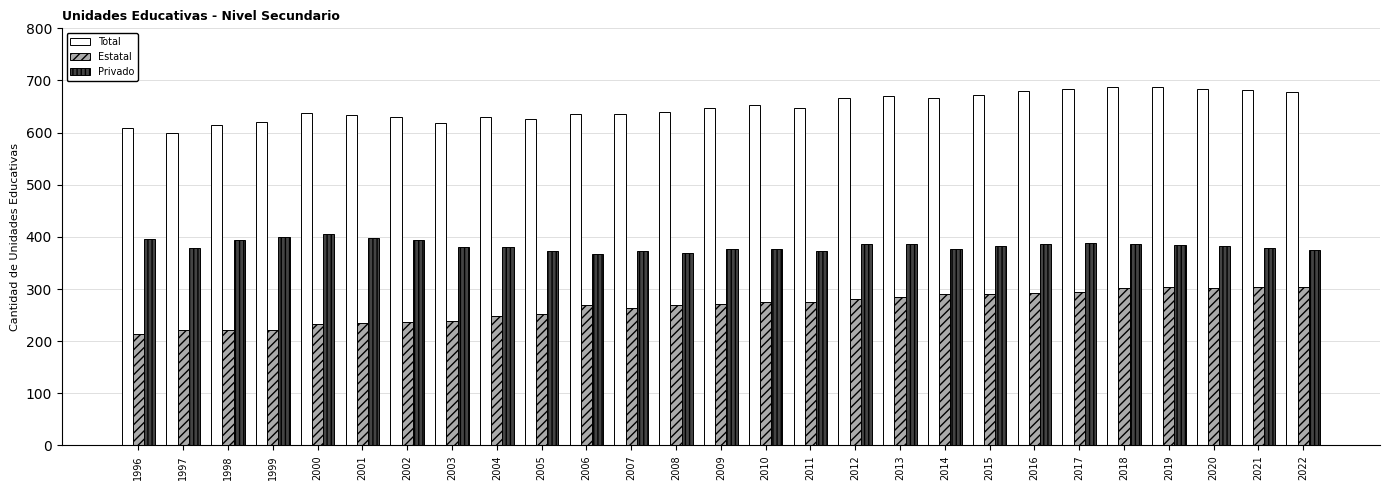

What is the total value across all series at 2020?

1368